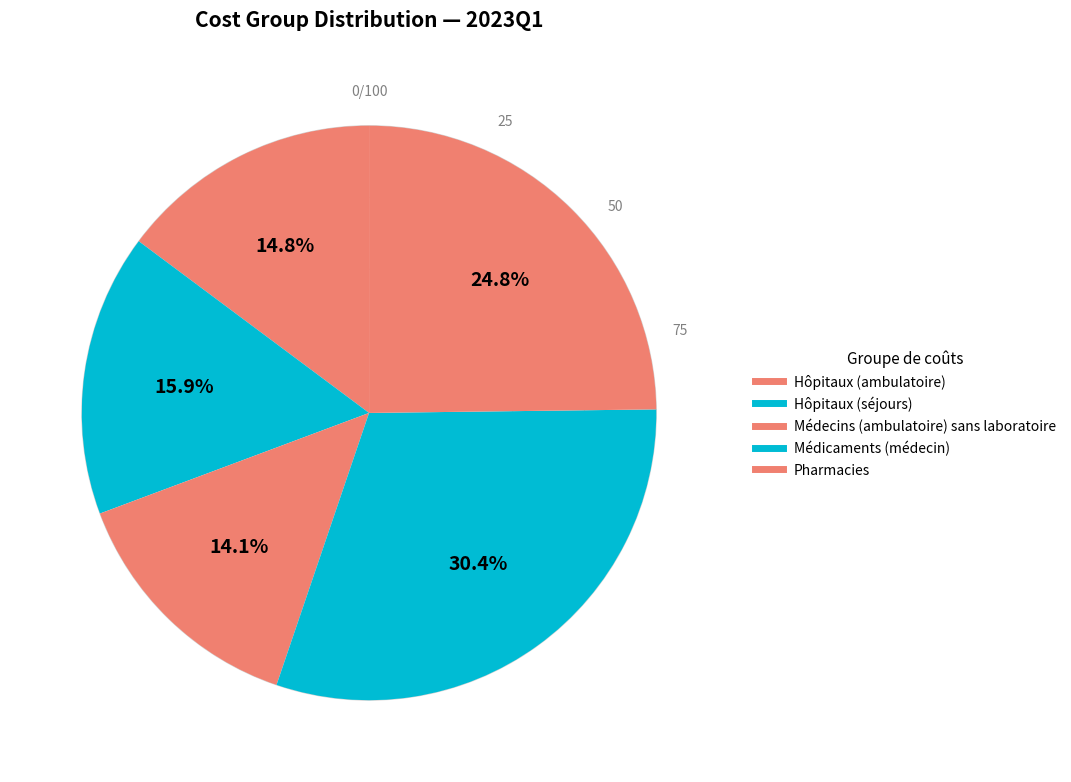

To the nearest percent, what is the difference between the Hôpitaux (séjours) and Médicaments (médecin) slice percentages?

15%